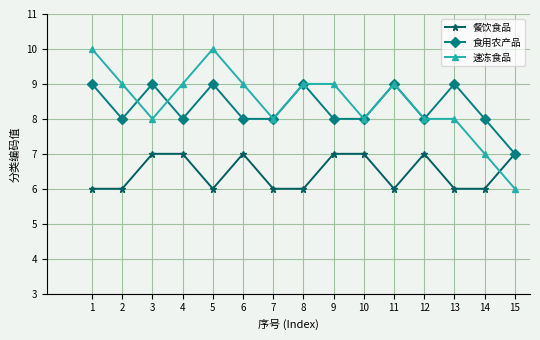

Reading left to right, what are all the values shown in this chart?

餐饮食品: 1=6	2=6	3=7	4=7	5=6	6=7	7=6	8=6	9=7	10=7	11=6	12=7	13=6	14=6	15=7
食用农产品: 1=9	2=8	3=9	4=8	5=9	6=8	7=8	8=9	9=8	10=8	11=9	12=8	13=9	14=8	15=7
速冻食品: 1=10	2=9	3=8	4=9	5=10	6=9	7=8	8=9	9=9	10=8	11=9	12=8	13=8	14=7	15=6